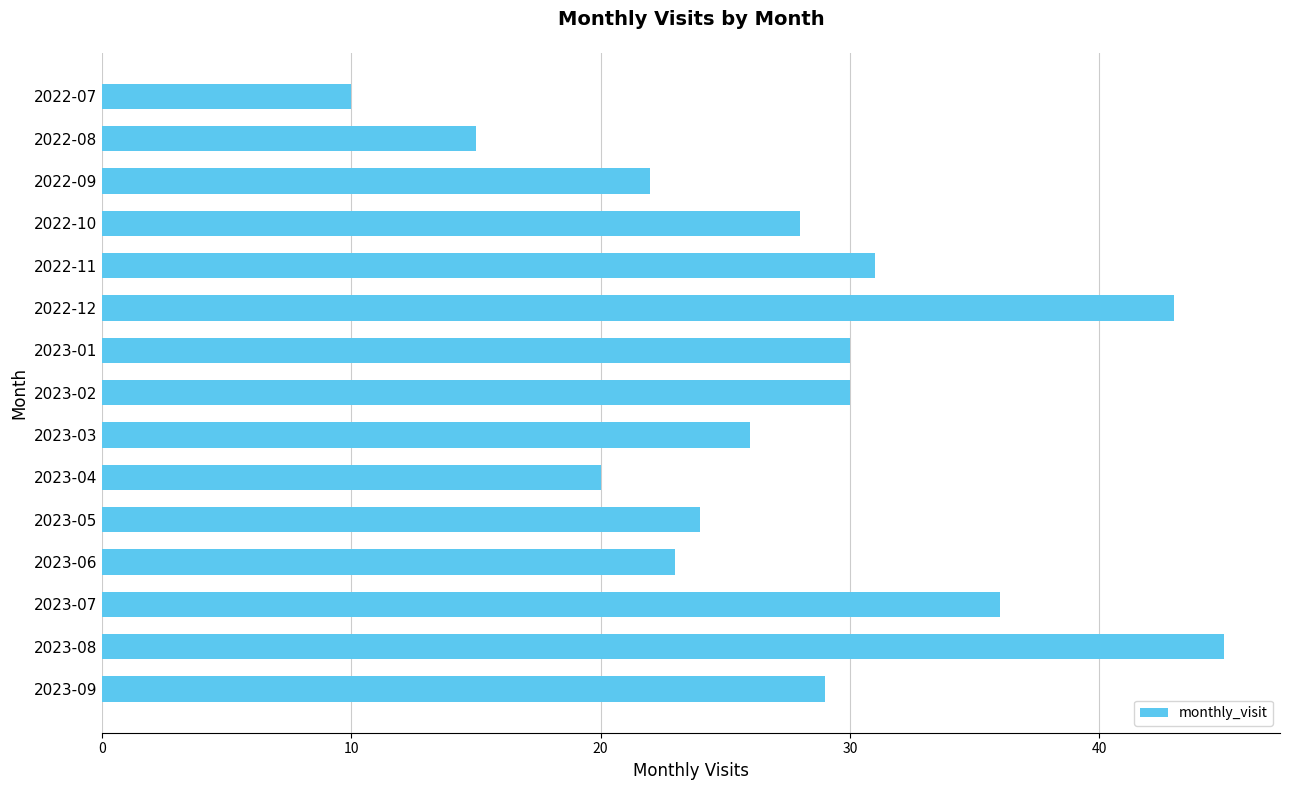

Which label corresponds to the largest value in the chart?

2023-08